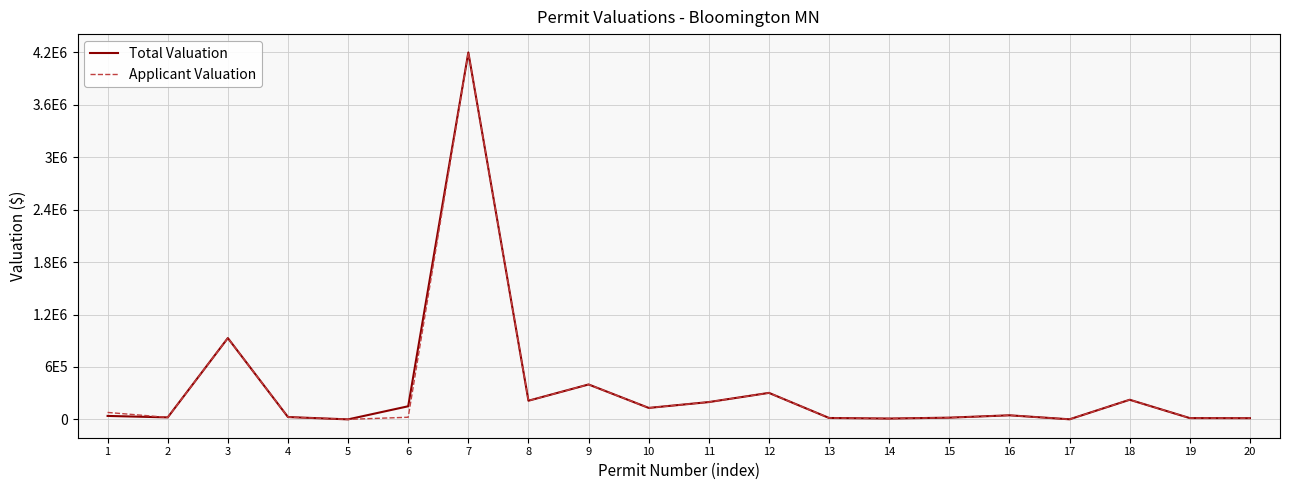

What is the sum of the Total Valuation values at 18 and 3?

1156000.0